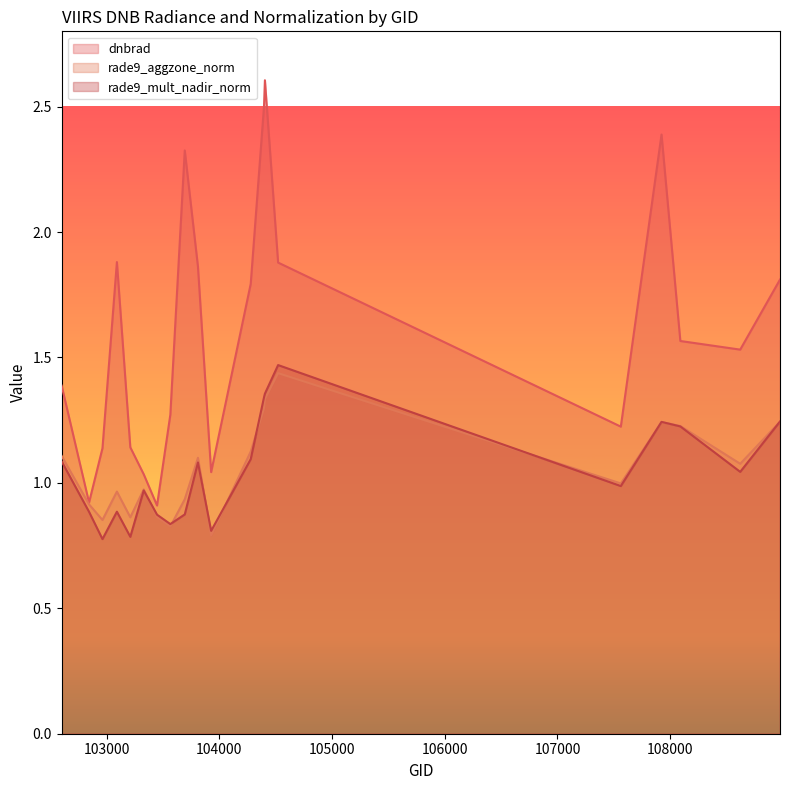

In rade9_mult_nadir_norm, how many points are lower than both neighbors (excluding endpoints)?

6